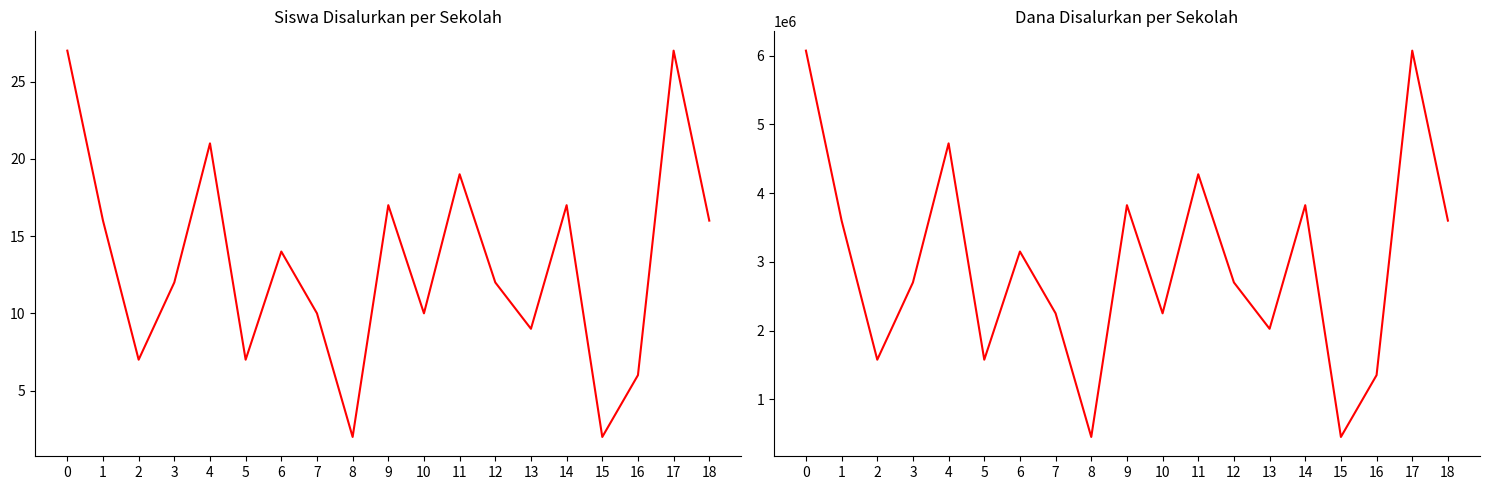

Is this an area chart (filled region under the line)?

No